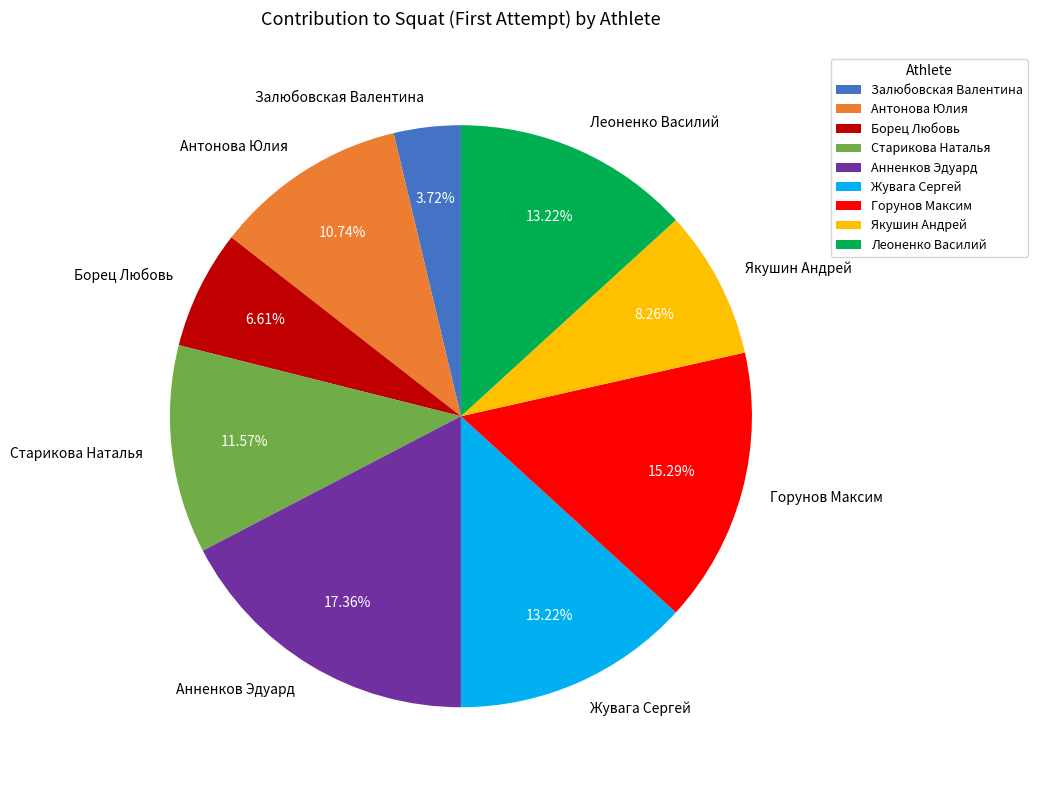

Does Антонова Юлия account for over 50% of the chart?

No